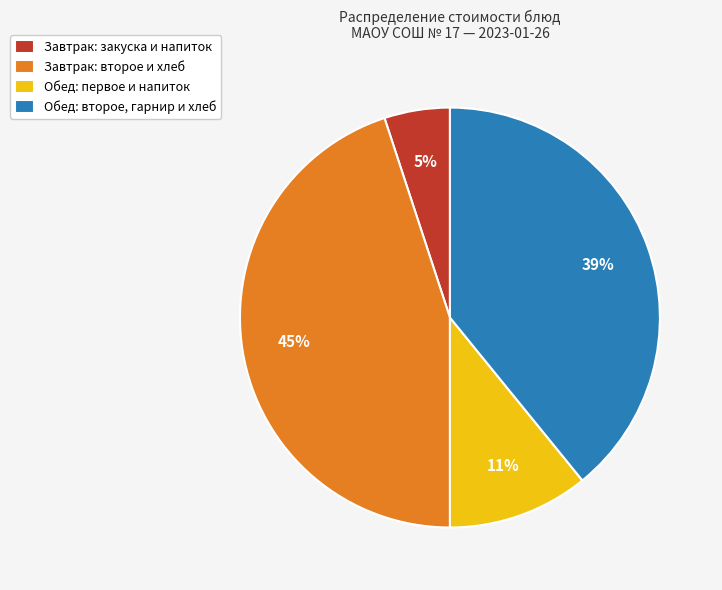

To the nearest percent, what is the average slice percentage?

25%